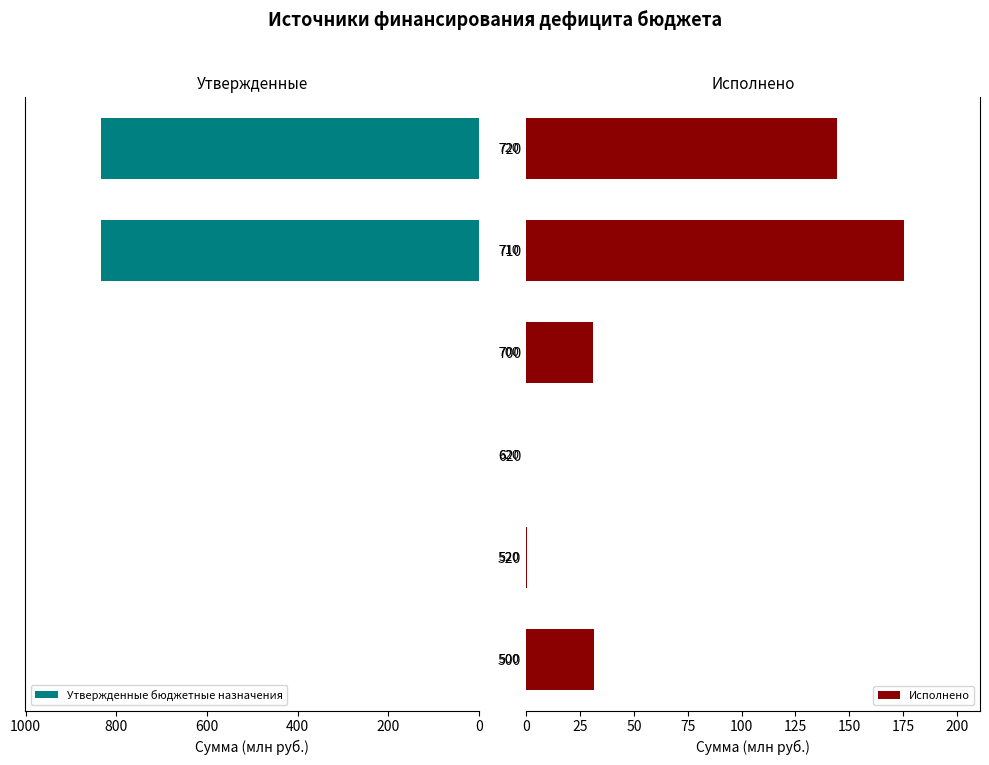

What is the sum of all Утвержденные бюджетные назначения values?

1668.1